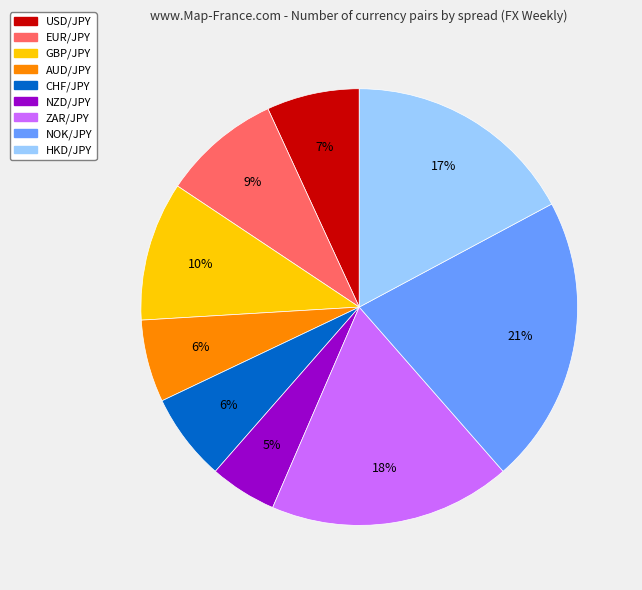

Does any single category account for the majority?

No